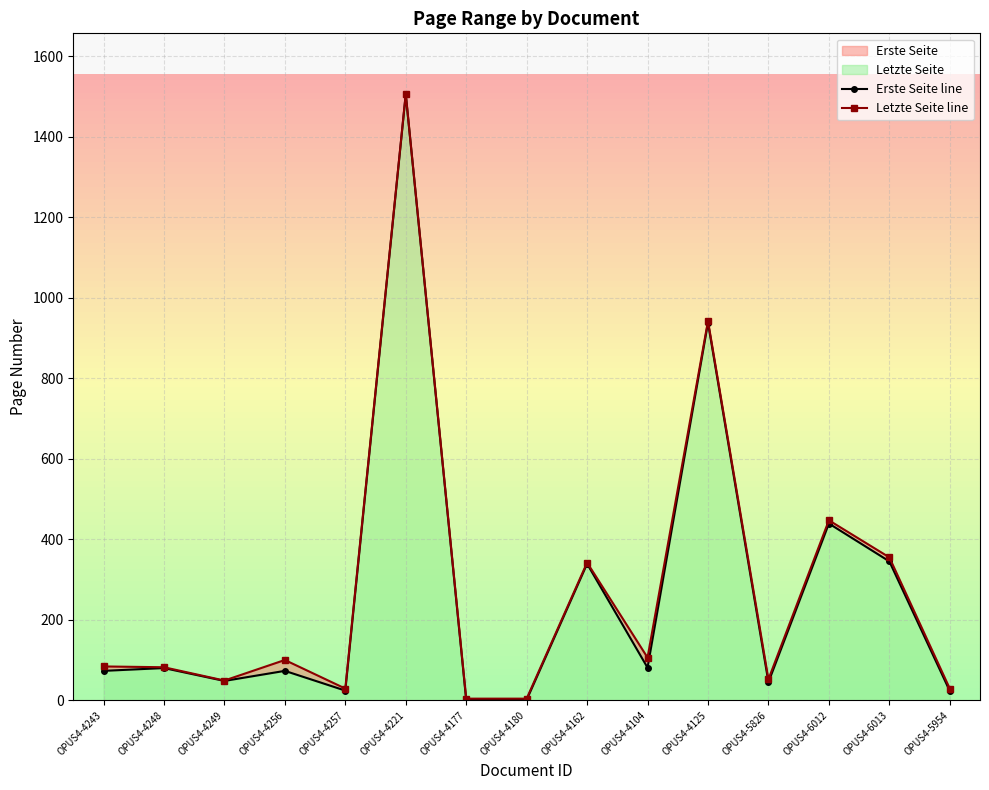

Does the chart display data point markers on the line(s)?

Yes